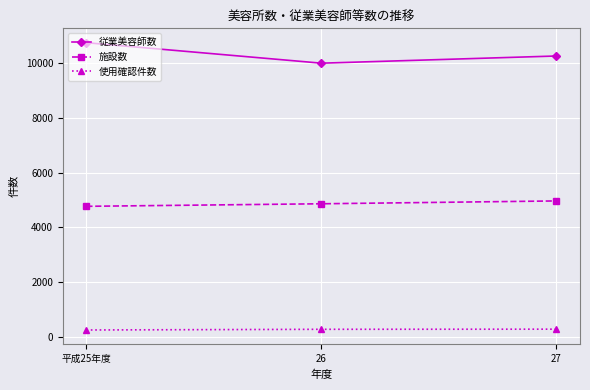

Is the value of 従業美容師数 at 26 greater than the value of 施設数 at 26?

Yes